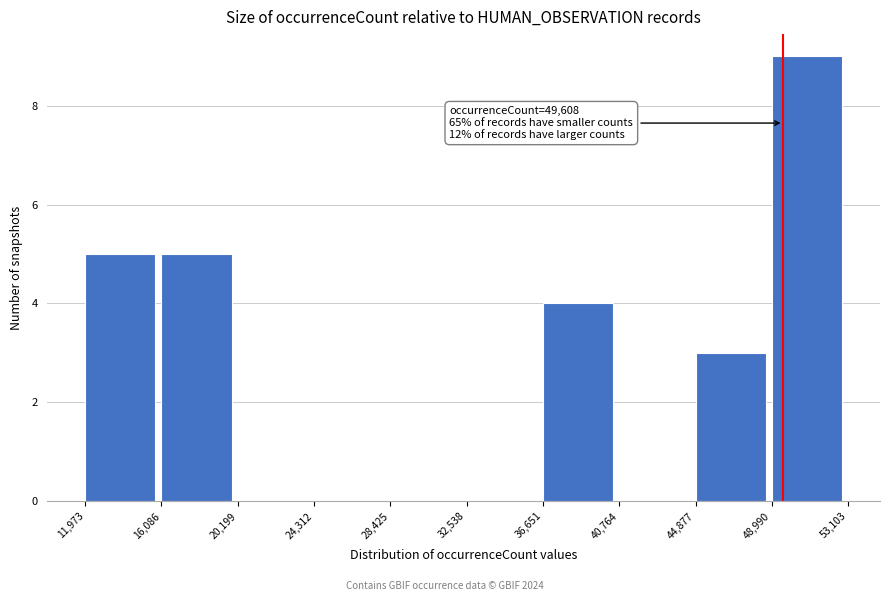

Which range on the x-axis has the tallest bar?

48,990 to 53,103